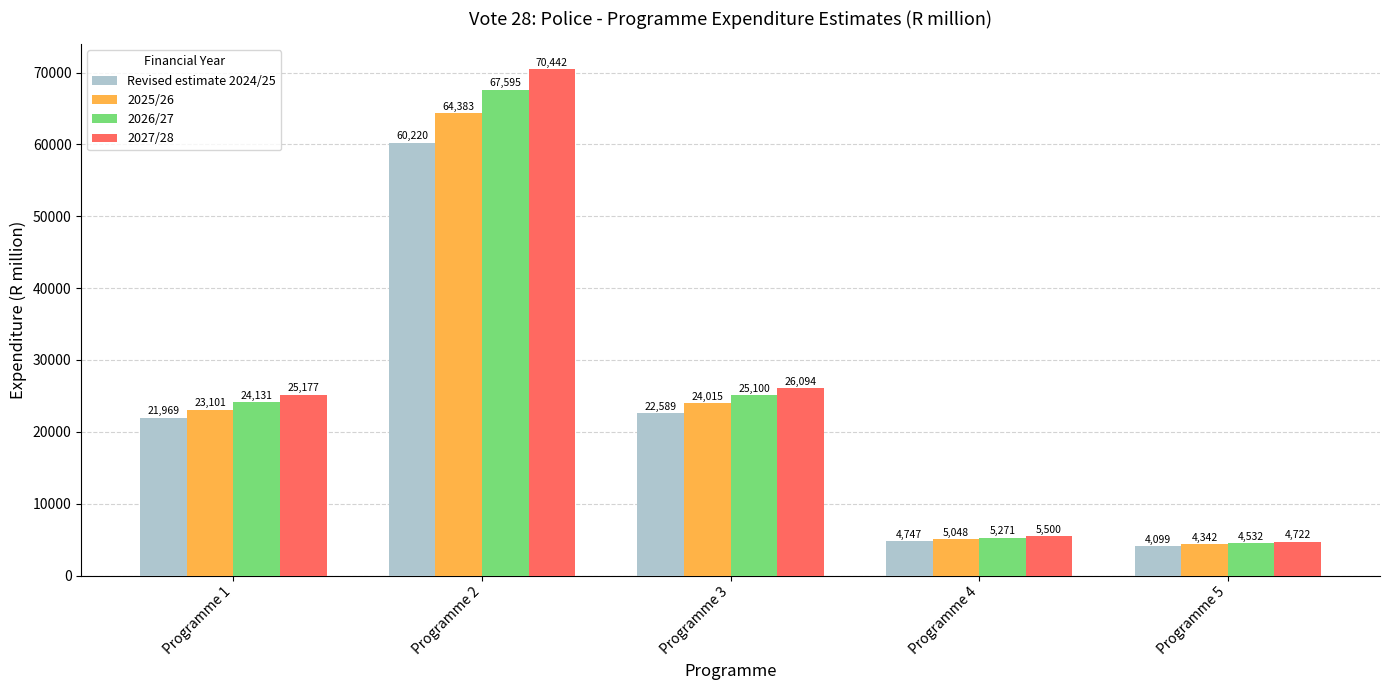

At which label does Revised estimate 2024/25 reach its minimum?

Programme 5